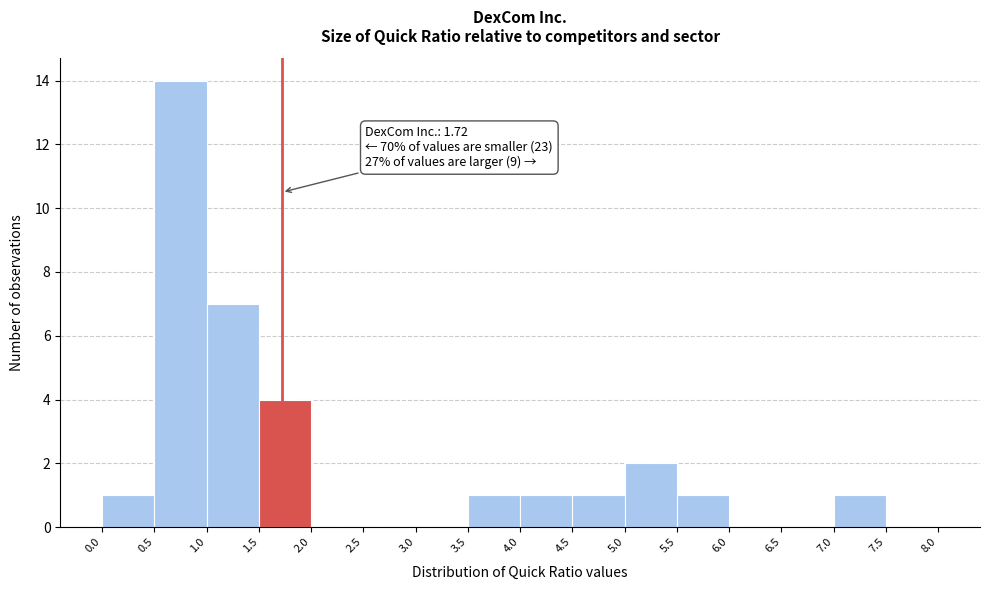

Which range on the x-axis has the tallest bar?

0.5 to 1.0